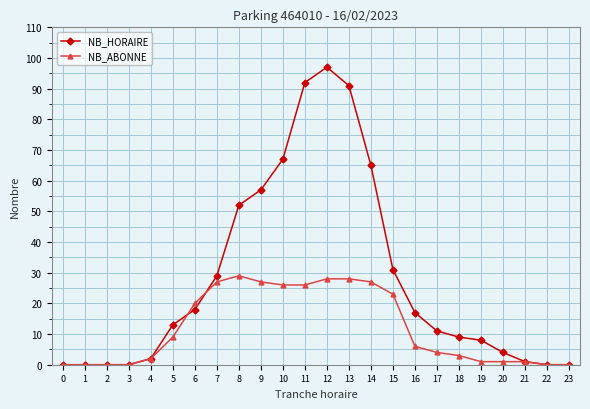

At which label is NB_HORAIRE closest to 48?

8